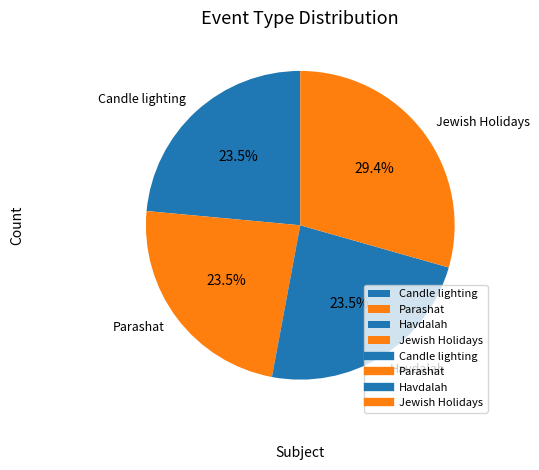

Which has a higher value, Parashat or Jewish Holidays?

Jewish Holidays